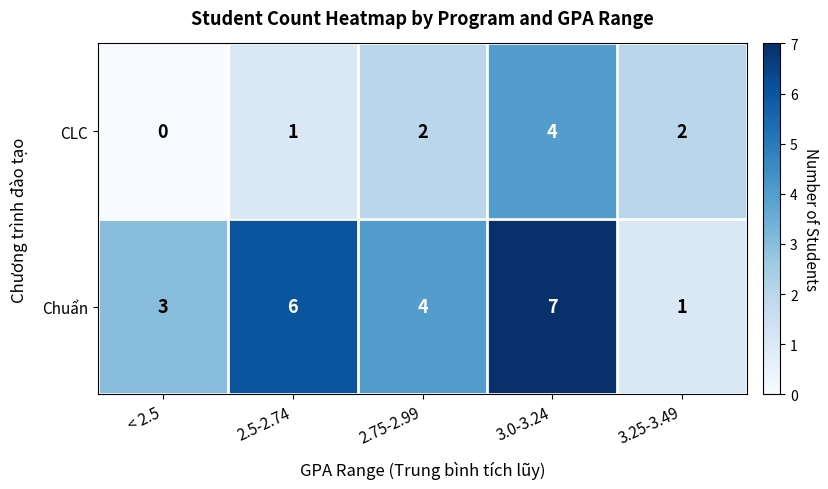

Which series has the largest total across all categories?

Chuẩn